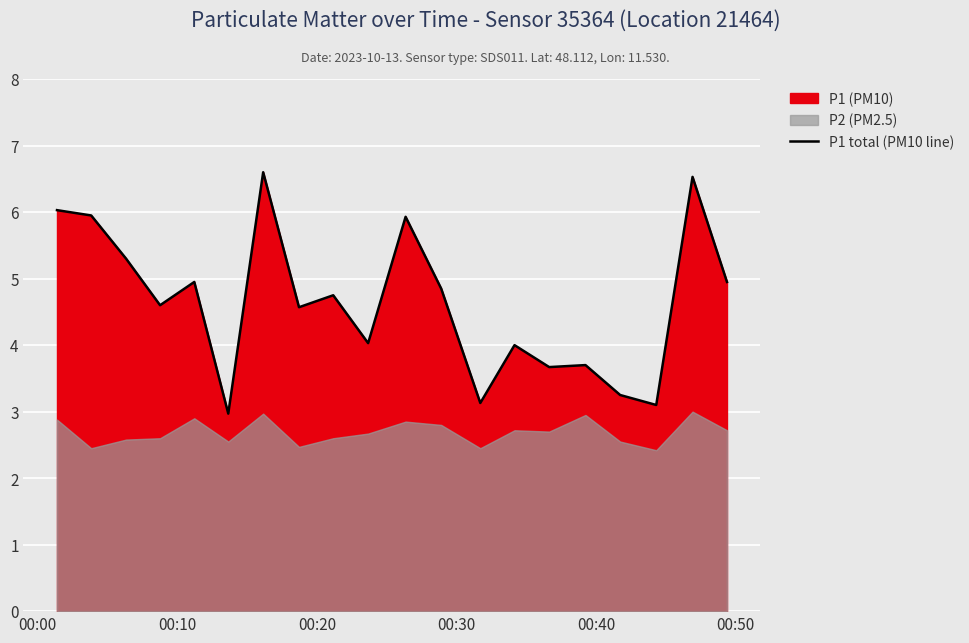

What is the average value?

4.6